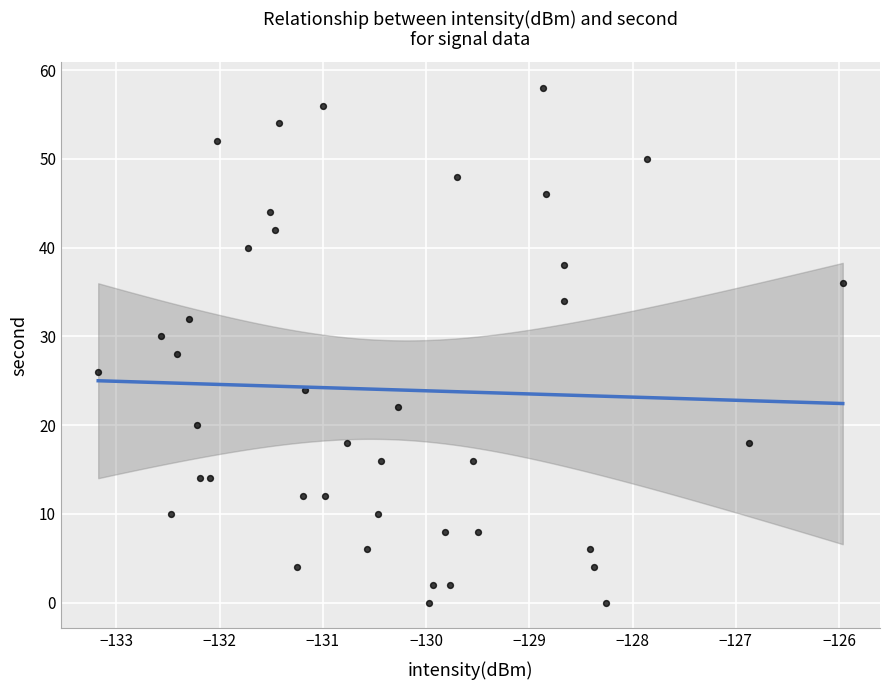

What is the range of Y values (max minus min)?

58